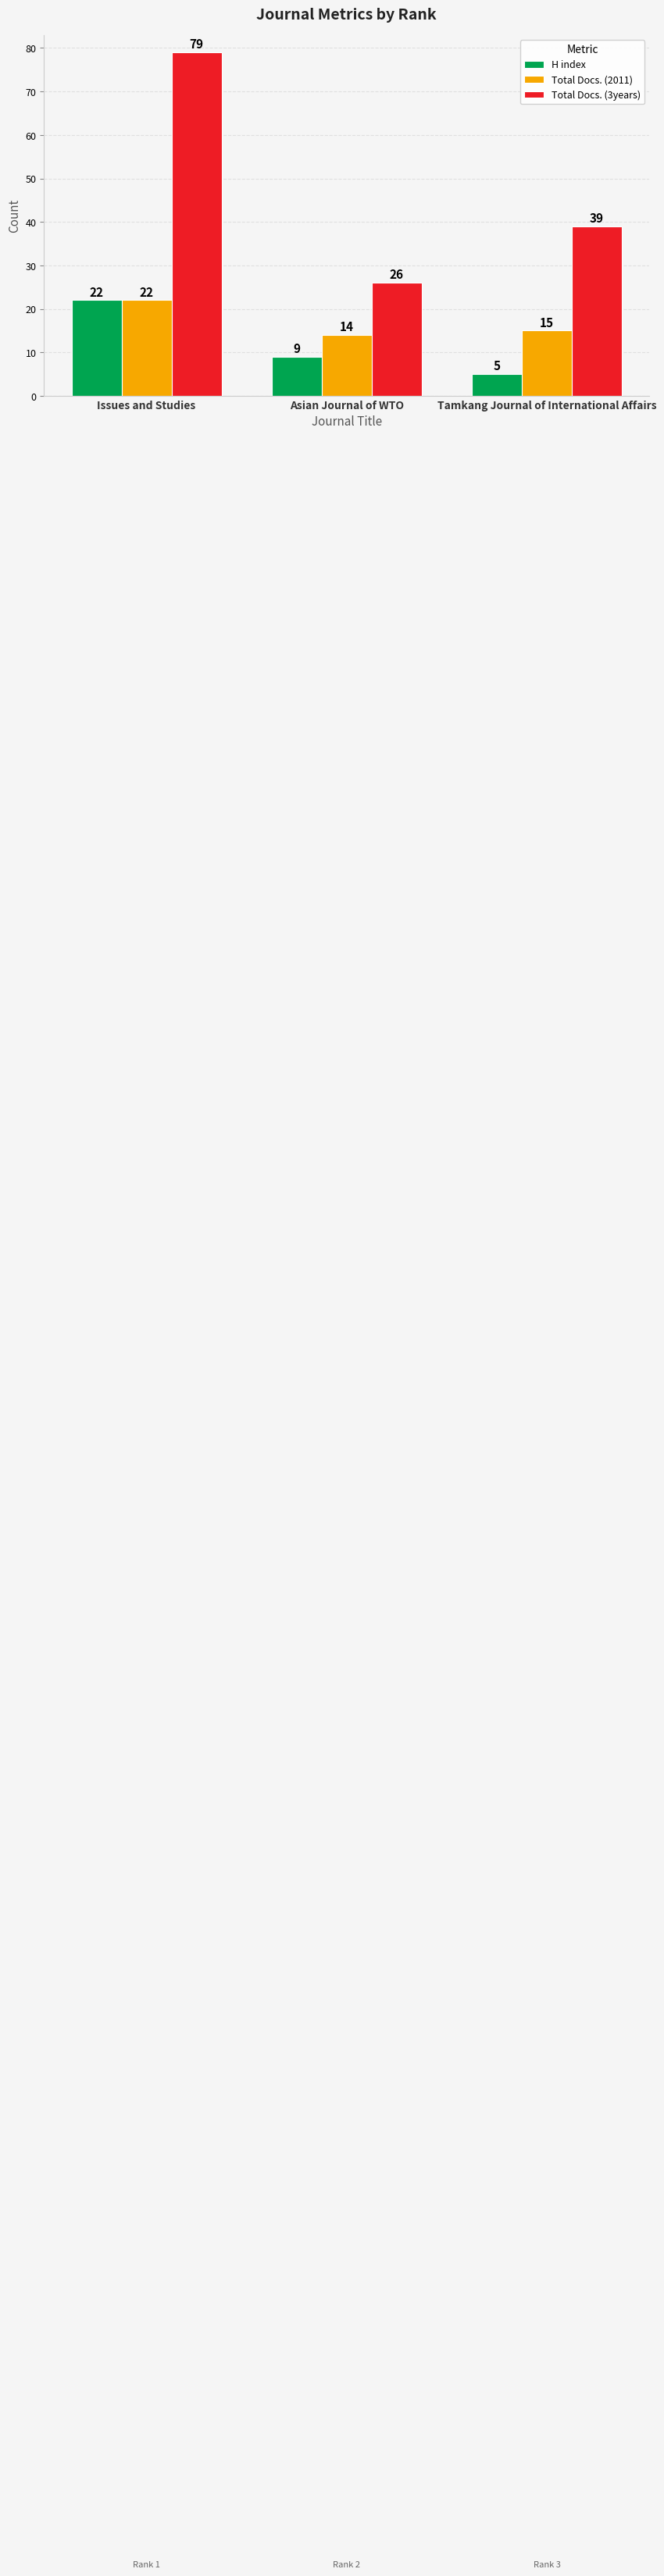

Rank the categories by Total Docs. (2011) value from lowest to highest.

Asian Journal of WTO, Tamkang Journal of International Affairs, Issues and Studies